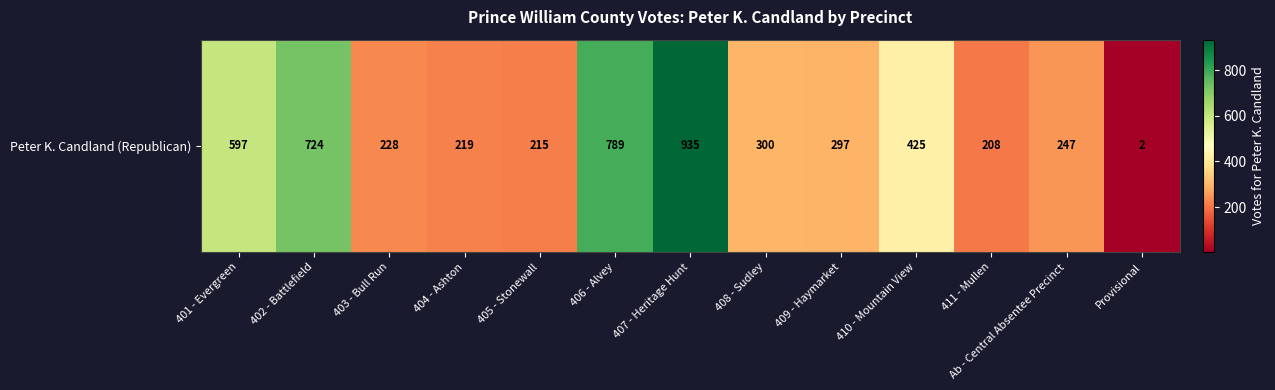

Which label corresponds to the largest value in the chart?

407 - Heritage Hunt